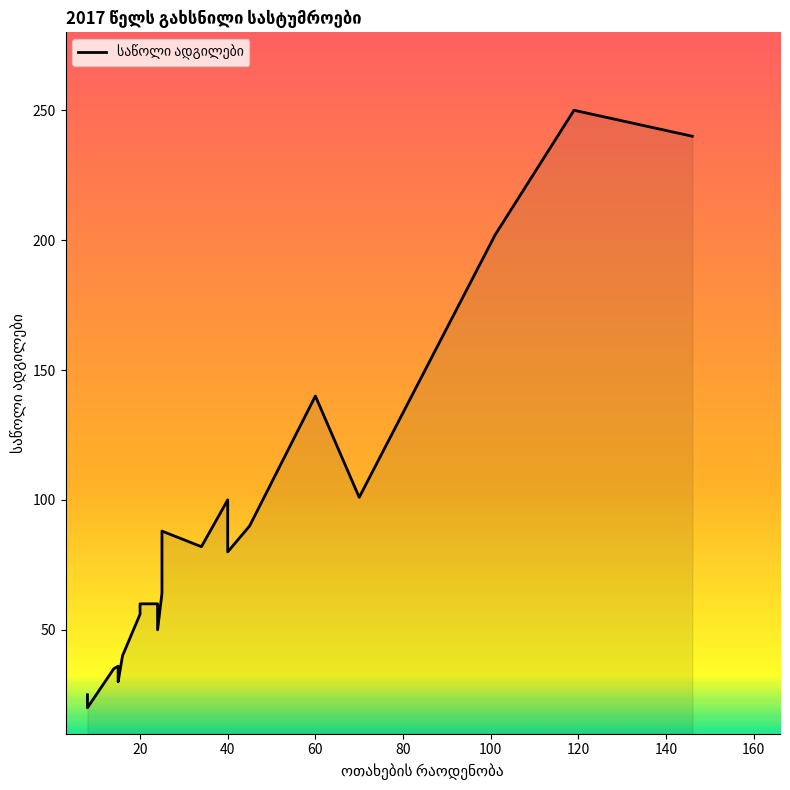

True or false: the data shows 20 at 17.

False